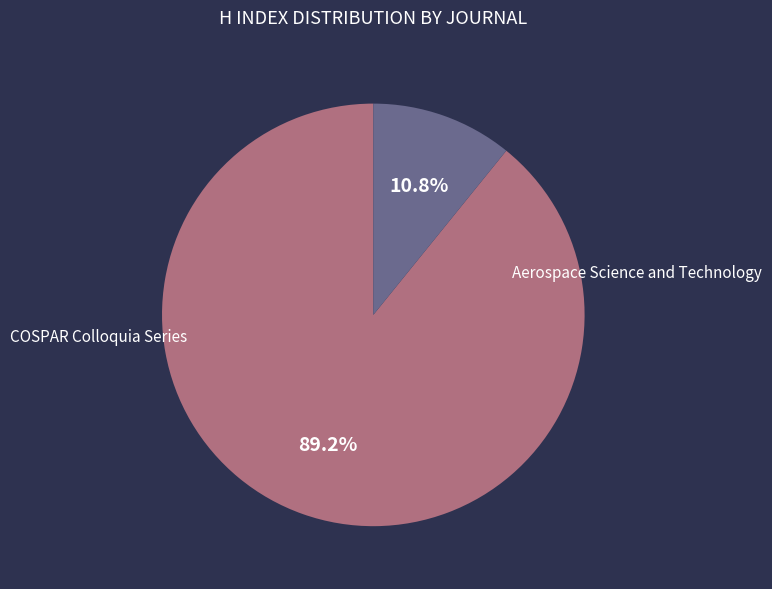

Does COSPAR Colloquia Series represent more than half of the total?

No